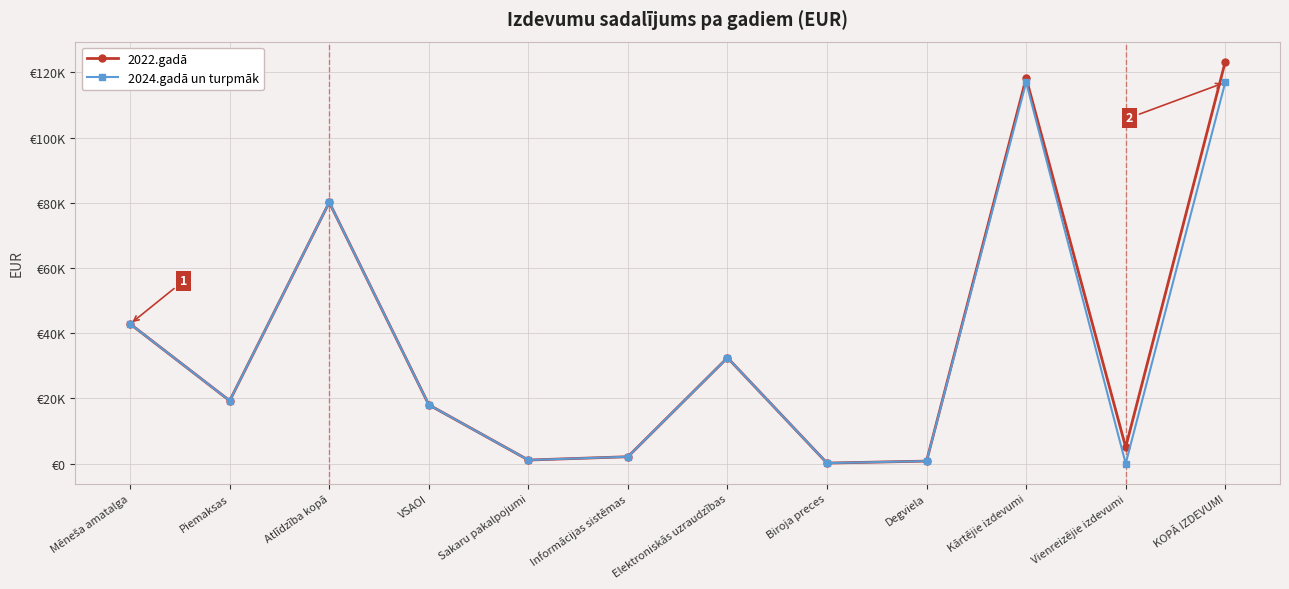

The 2024.gadā un turpmāk series shows 116950 at Kārtējie izdevumi. True or false?

True